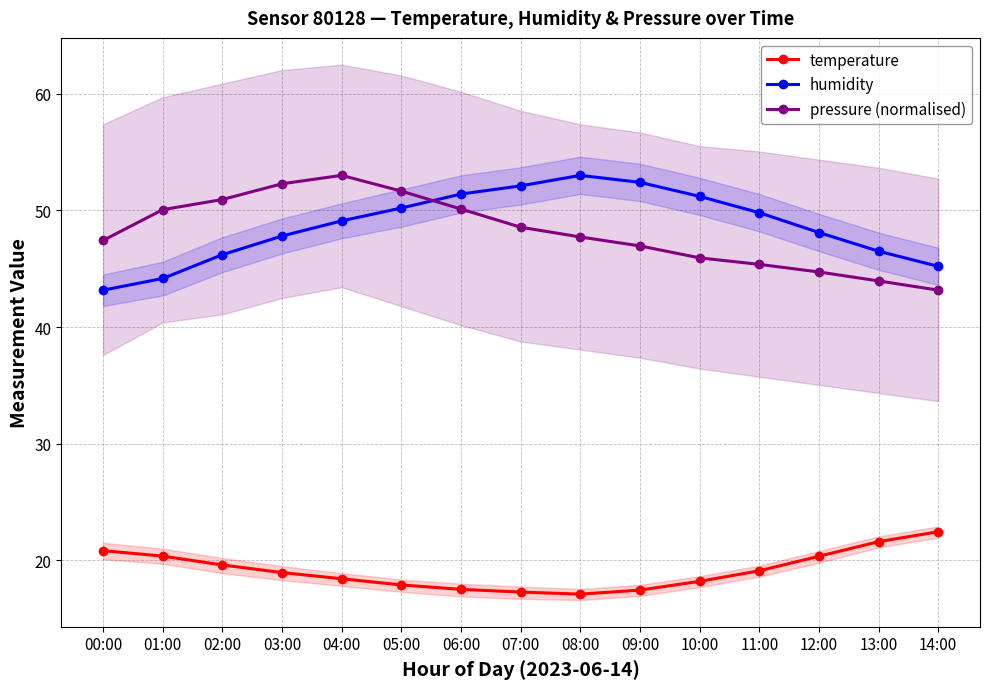

True or false: temperature and humidity cross at least once.

False